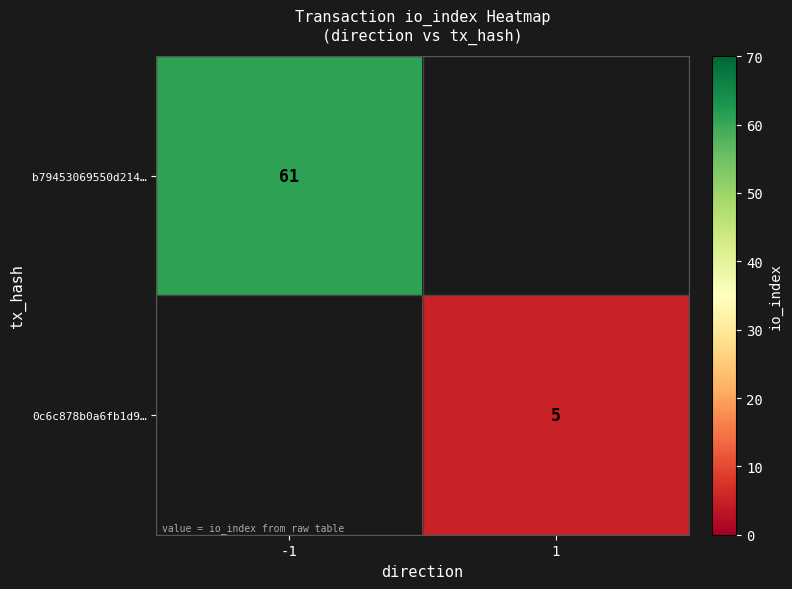

The b79453069550d214… series shows 61 at -1. True or false?

True